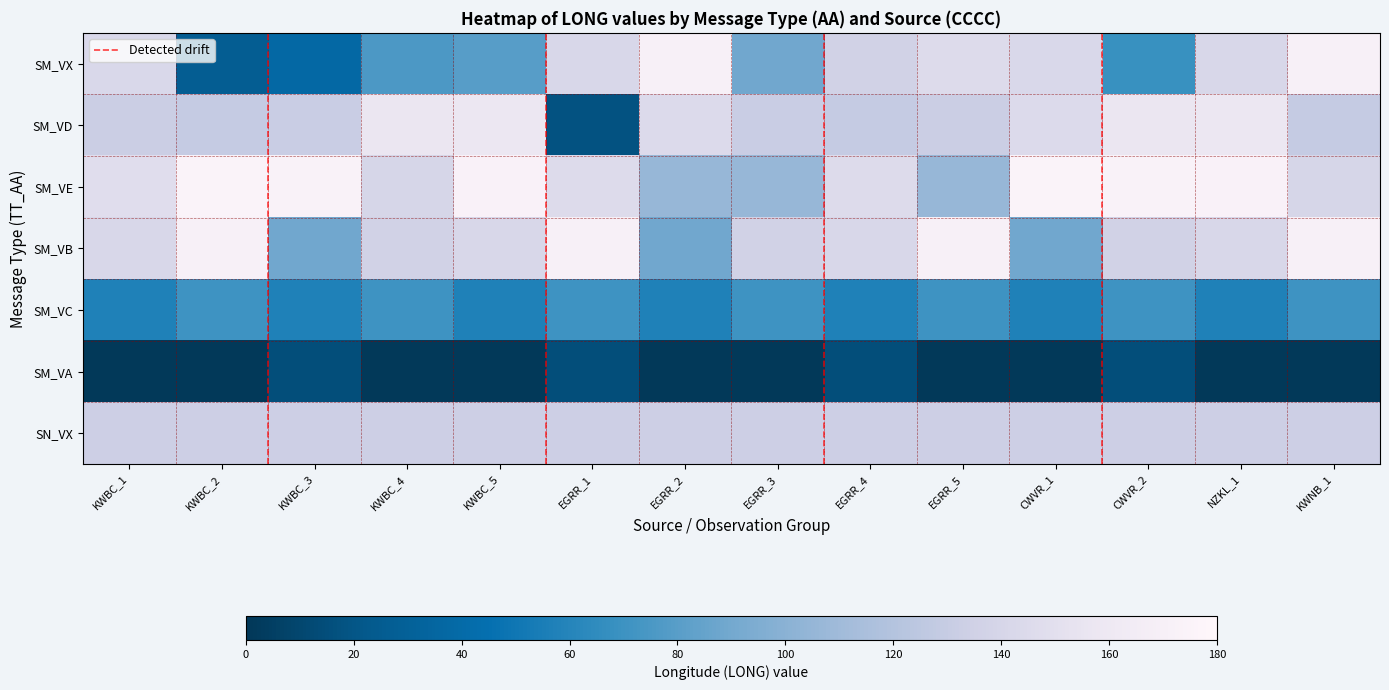

The value of SM_VE at NZKL_1 is 97.3. True or false?

False